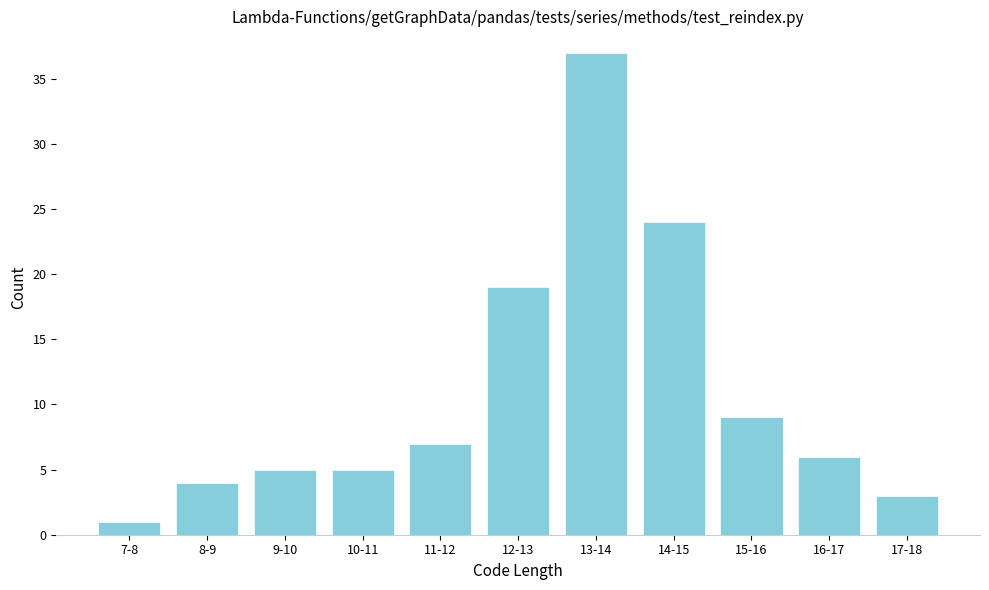

Reading left to right, list all the values displayed in this chart.

1	4	5	5	7	19	37	24	9	6	3